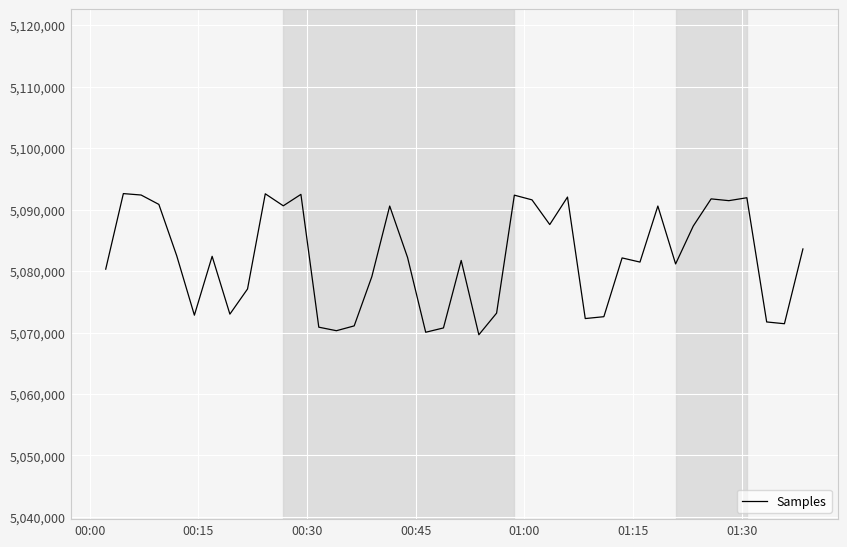

What is the difference between the maximum and second lowest values?

22561